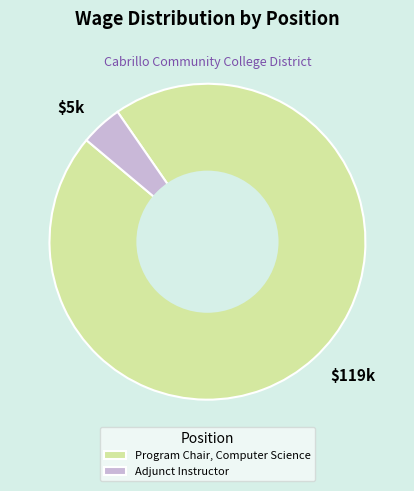

Is Program Chair, Computer Science the majority of the pie?

Yes